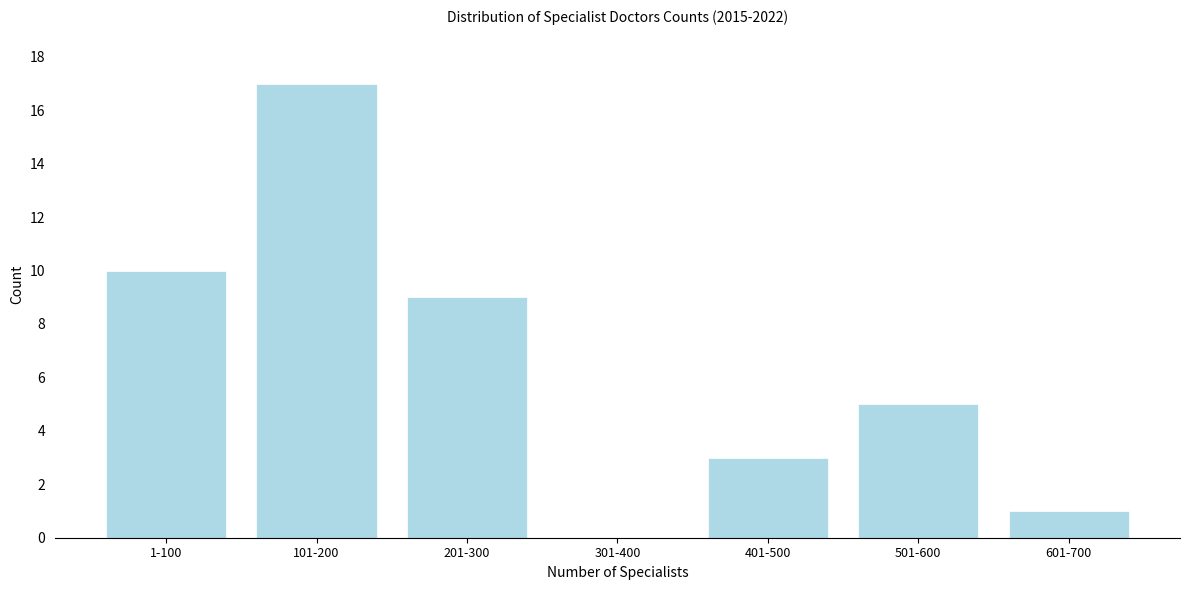

Reading left to right, extract all data points from this chart.

1-100=10	101-200=17	201-300=9	301-400=0	401-500=3	501-600=5	601-700=1